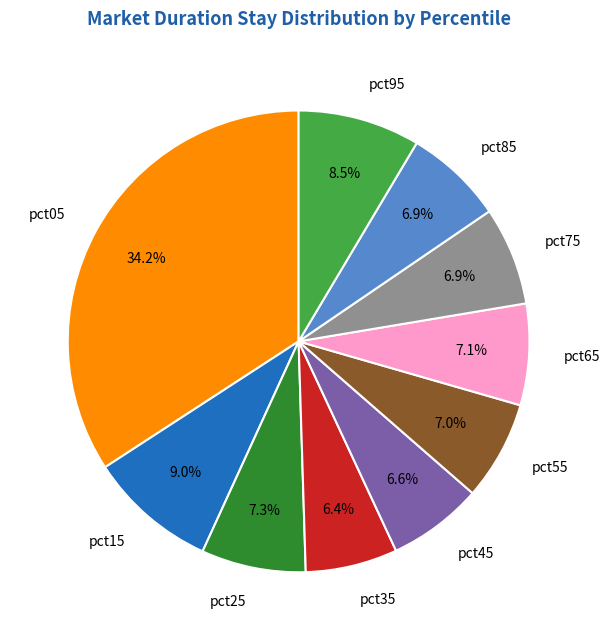

What is the ratio of the value at pct55 to the value at pct05?

0.2